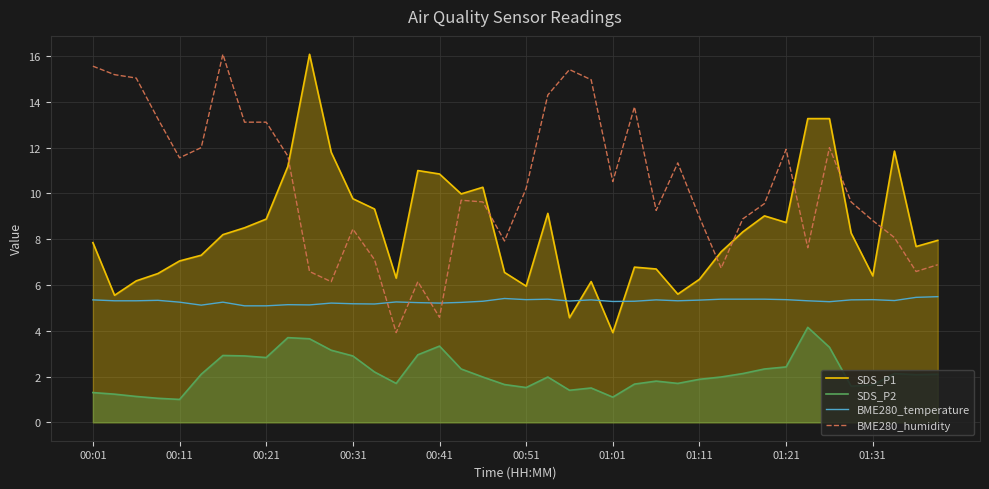

What is the lowest value of the BME280_temperature series?

5.1